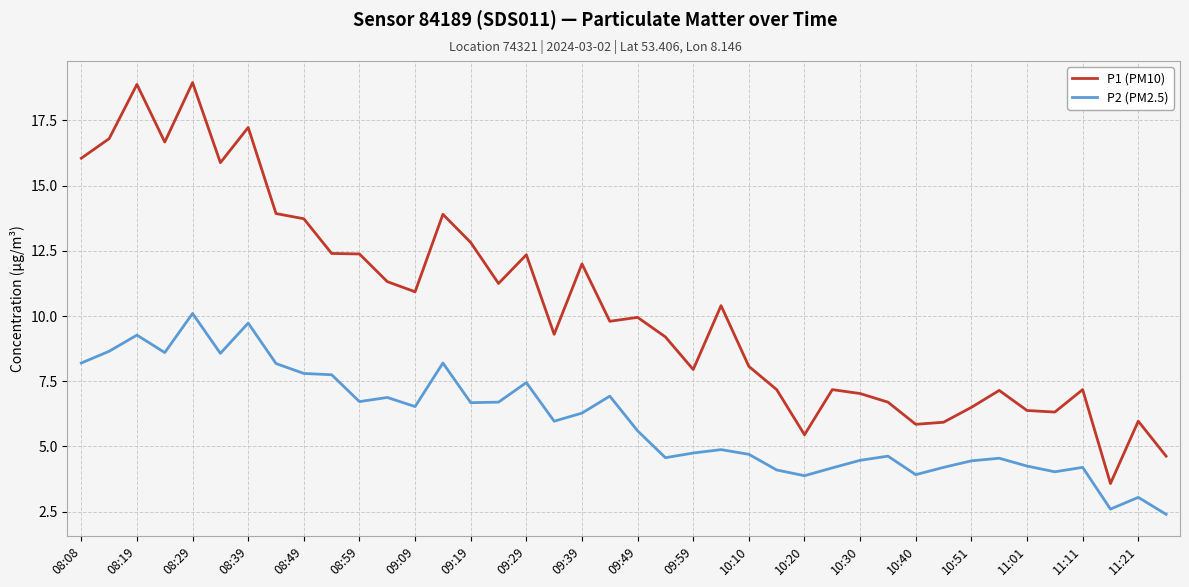

Which series has the largest total across all categories?

P1 (PM10)